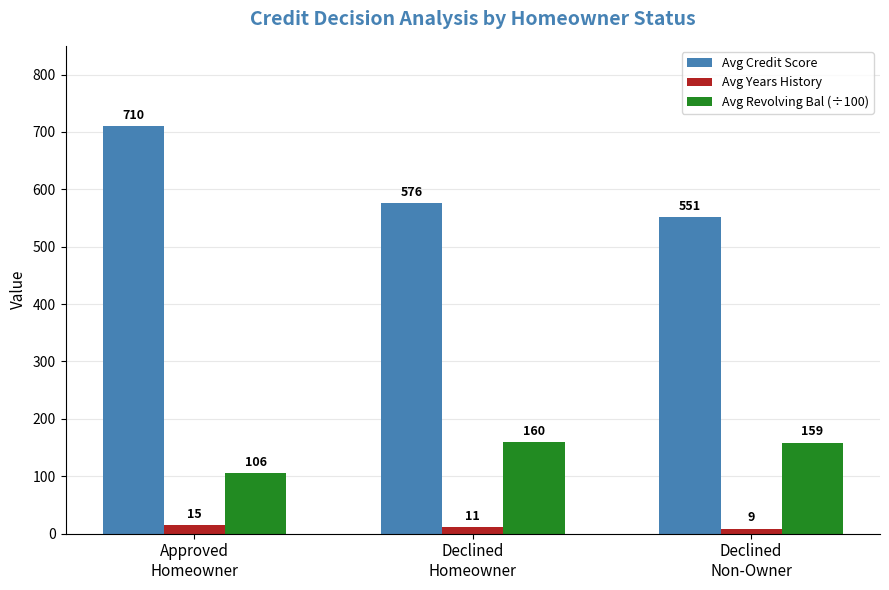

Which series changed the most between Approved
Homeowner and Declined
Non-Owner?

Avg Credit Score